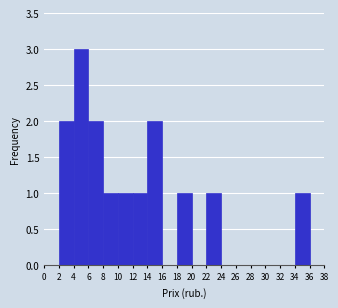

Which range on the x-axis has the tallest bar?

4 to 6